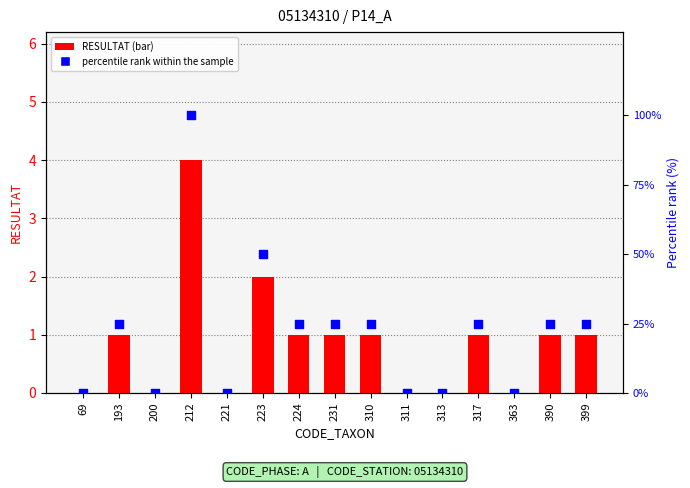

At which category is the sum across all series the highest?

212